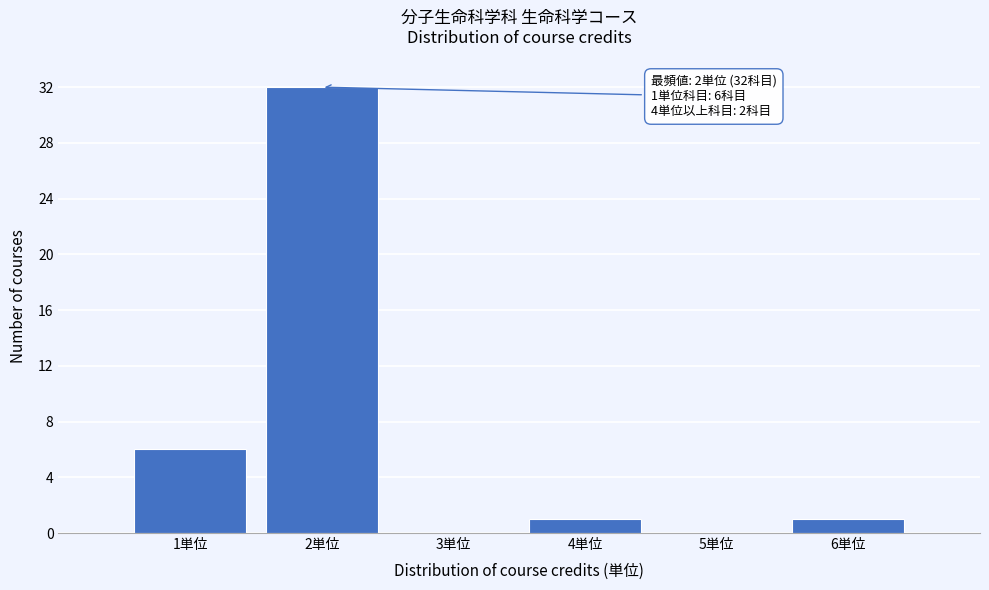

Which range on the x-axis has the tallest bar?

1.5 to 2.5